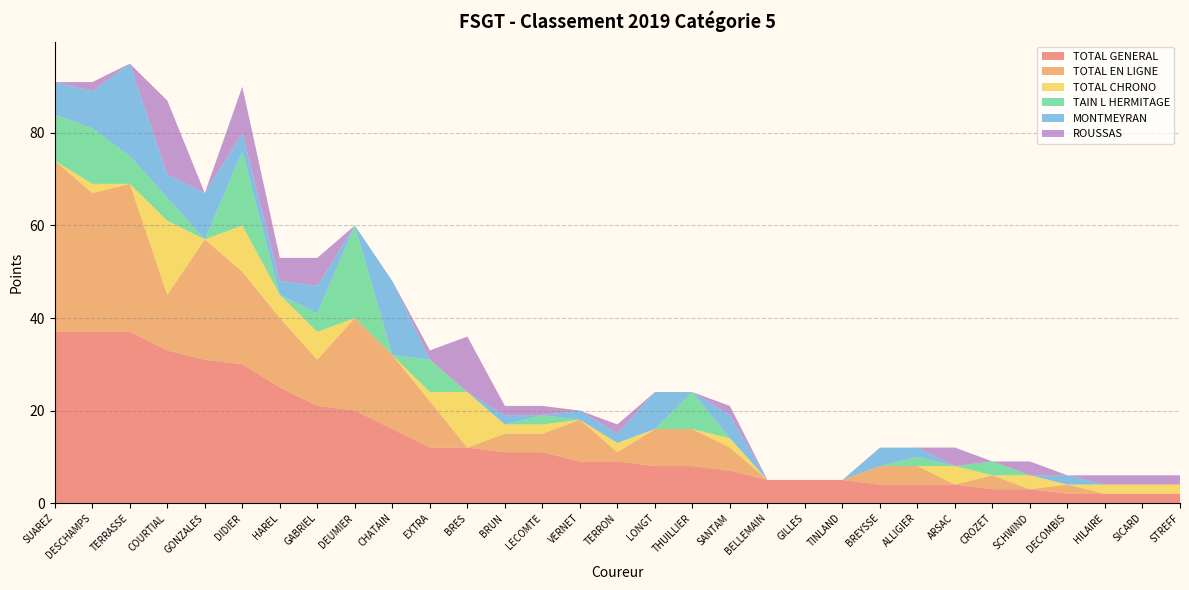

Reading left to right, what are all the values shown in this chart?

TOTAL GENERAL: 37	37	37	33	31	30	25	21	20	16	12	12	11	11	9	9	8	8	7	5	5	5	4	4	4	3	3	2	2	2	2
TOTAL EN LIGNE: 37	30	32	12	26	20	15	10	20	16	10	0	4	4	9	2	8	8	5	0	0	0	4	4	0	3	0	2	0	0	0
TOTAL CHRONO: 0	2	0	16	0	10	5	6	0	0	2	12	2	2	0	2	0	0	2	0	0	0	0	0	4	0	3	0	2	2	2
TAIN L HERMITAGE: 10	12	6	5	0	16	0	4	20	0	7	0	0	2	0	0	0	8	0	0	0	0	0	2	0	3	0	0	0	0	0
MONTMEYRAN: 7	8	20	5	10	4	3	6	0	16	0	0	2	0	2	2	8	0	5	0	0	0	4	2	0	0	0	2	0	0	0
ROUSSAS: 0	2	0	16	0	10	5	6	0	0	2	12	2	2	0	2	0	0	2	0	0	0	0	0	4	0	3	0	2	2	2